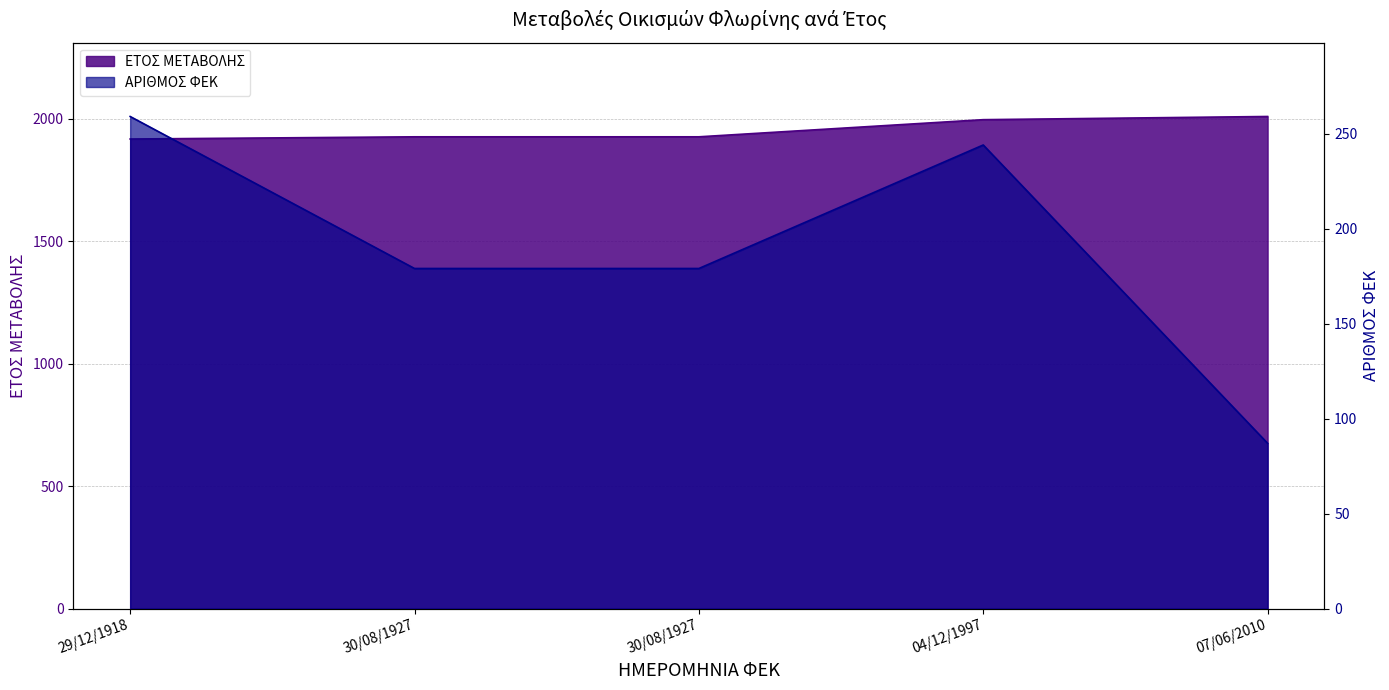

True or false: ΑΡΙΘΜΟΣ ΦΕΚ and ΕΤΟΣ ΜΕΤΑΒΟΛΗΣ intersect in this chart.

False